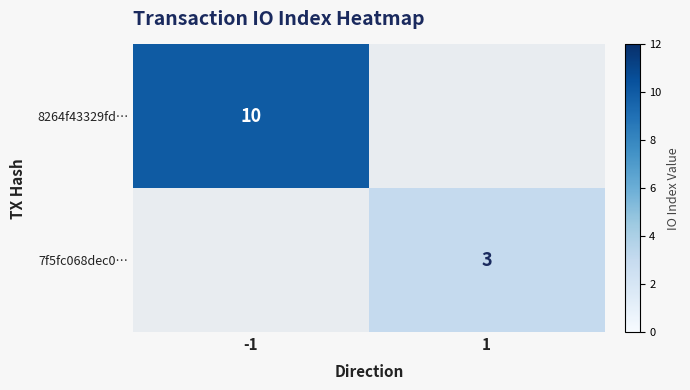

The 7f5fc068dec0… series shows 5 at 1. True or false?

False